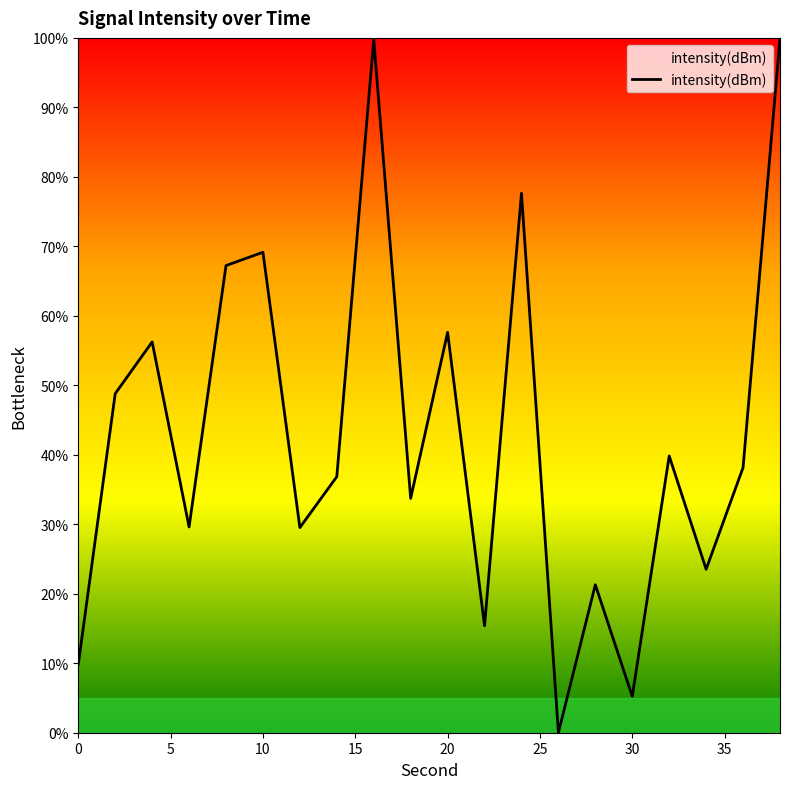

What is the difference between the maximum and minimum values?

100.0